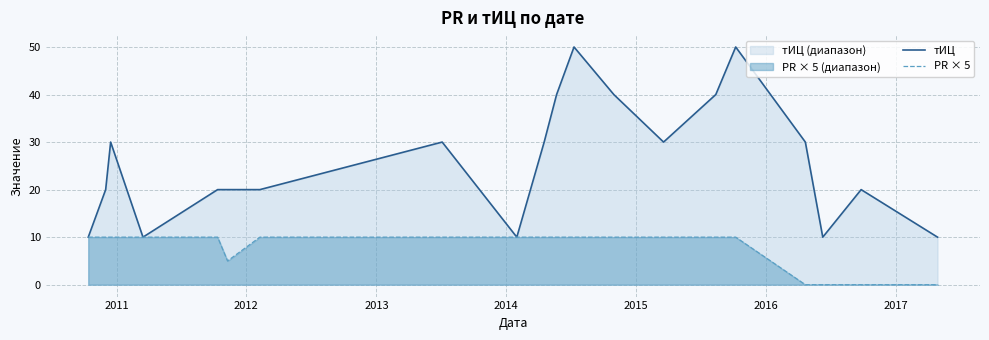

How many data points in тИЦ are less than 30?

10